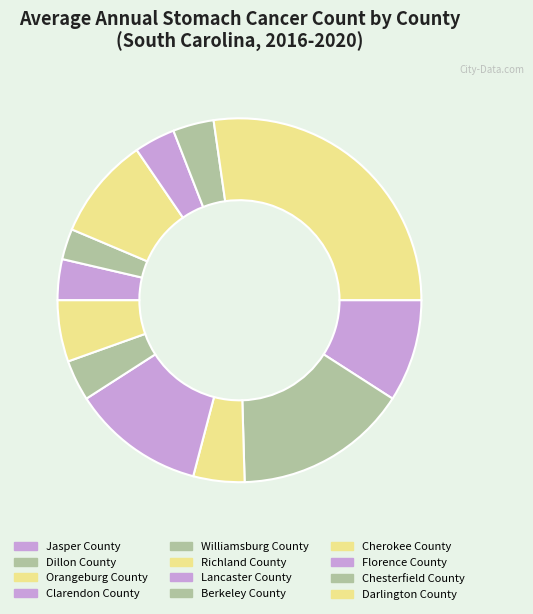

Which has a higher value, Richland County or Chesterfield County?

Richland County